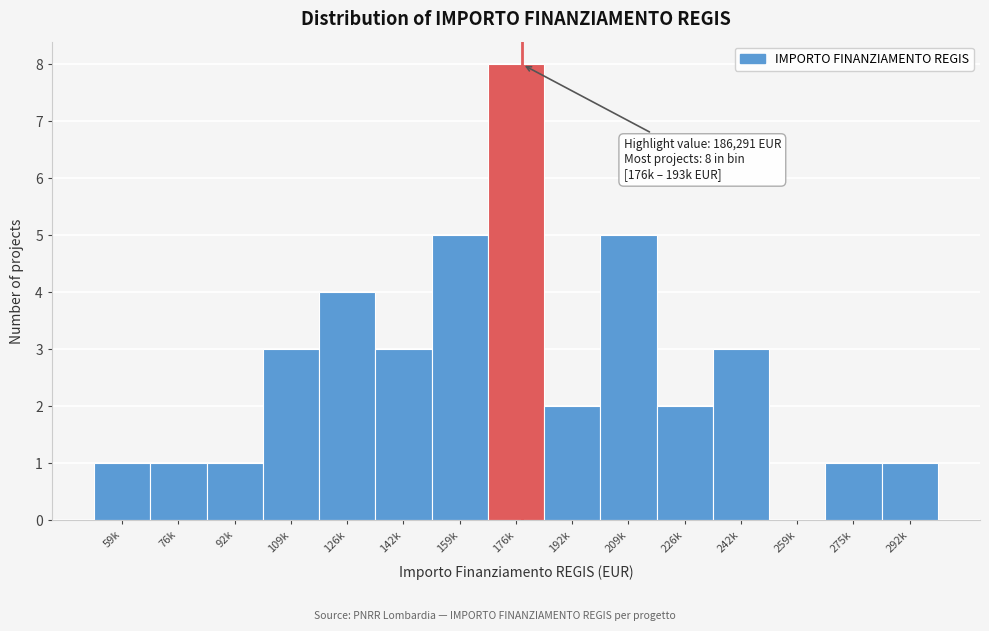

Reading left to right, extract all data points from this chart.

59k=1	76k=1	92k=1	109k=3	126k=4	142k=3	159k=5	176k=8	192k=2	209k=5	226k=2	242k=3	259k=0	275k=1	292k=1